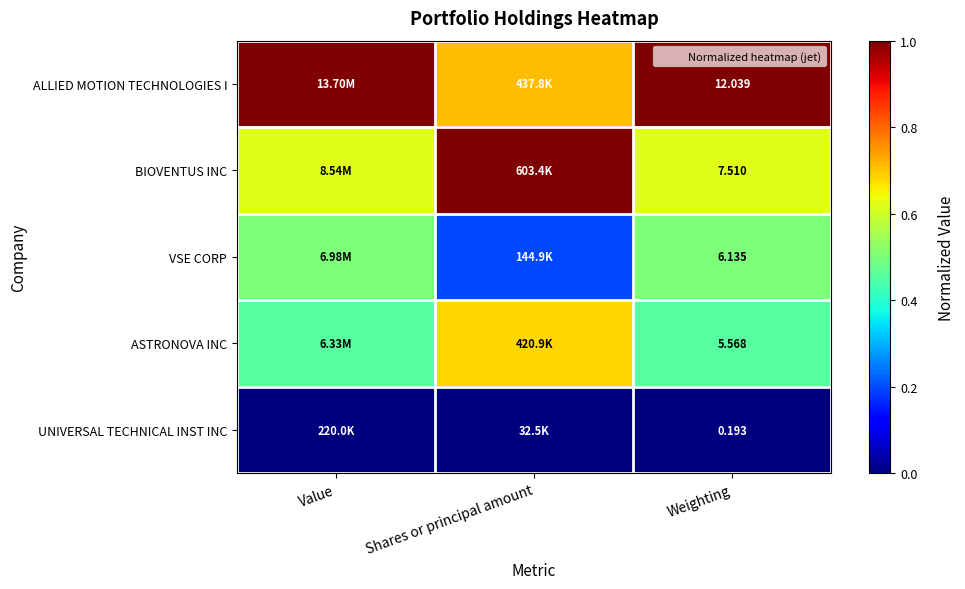

Rank the series by their maximum value, from highest to lowest.

ALLIED MOTION TECHNOLOGIES I, BIOVENTUS INC, ASTRONOVA INC, VSE CORP, UNIVERSAL TECHNICAL INST INC